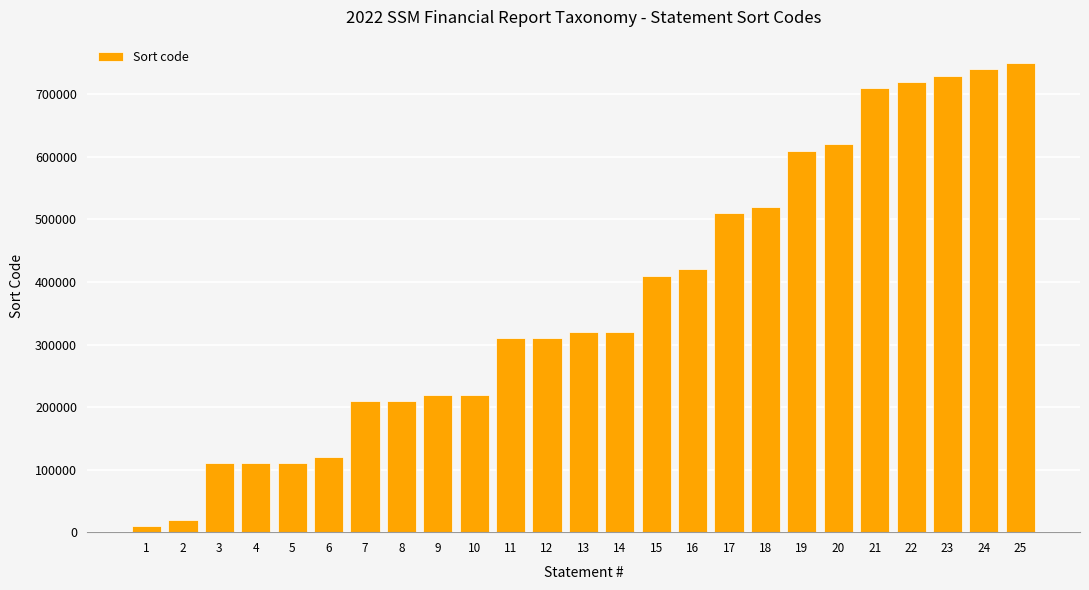

Which has a higher value, 6 or 24?

24